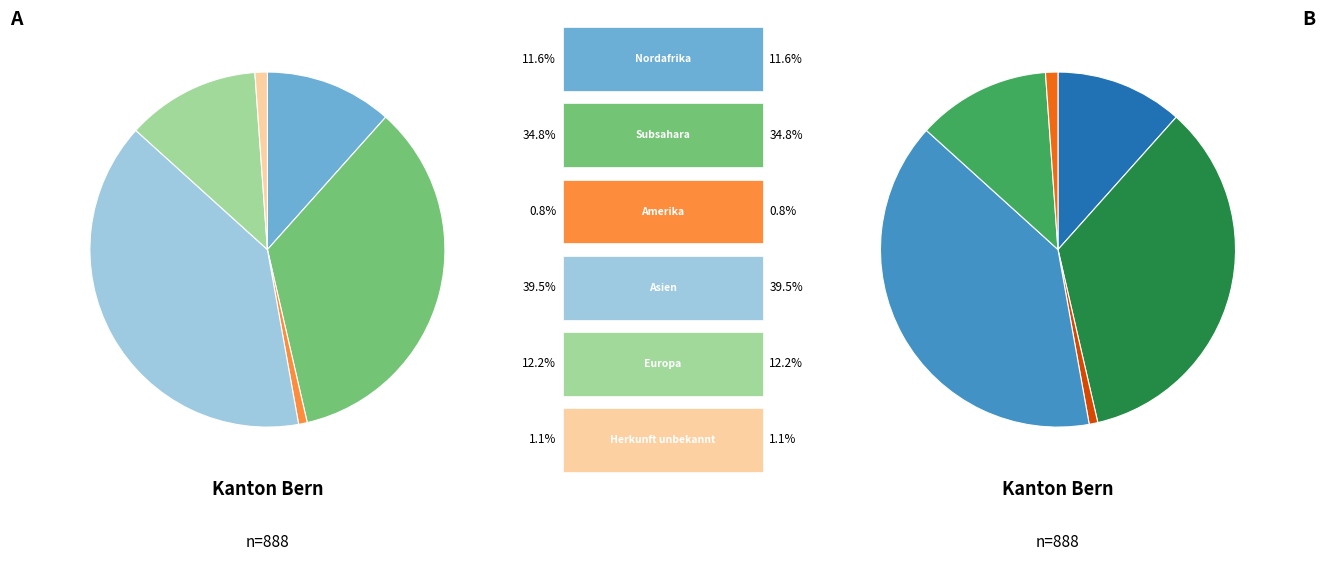

To the nearest percent, what is the difference between the Asien and Europa slice percentages?

27%